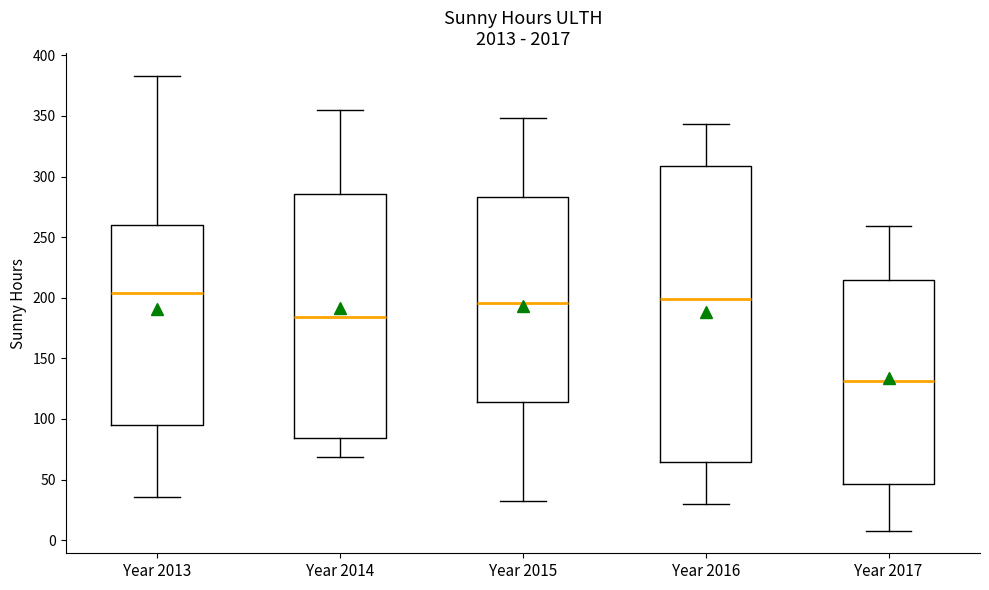

Where does the median line of the box for Year 2017 sit on the y-axis? The values are not printed on the chart, so give them approximately, as read against the axis.

130